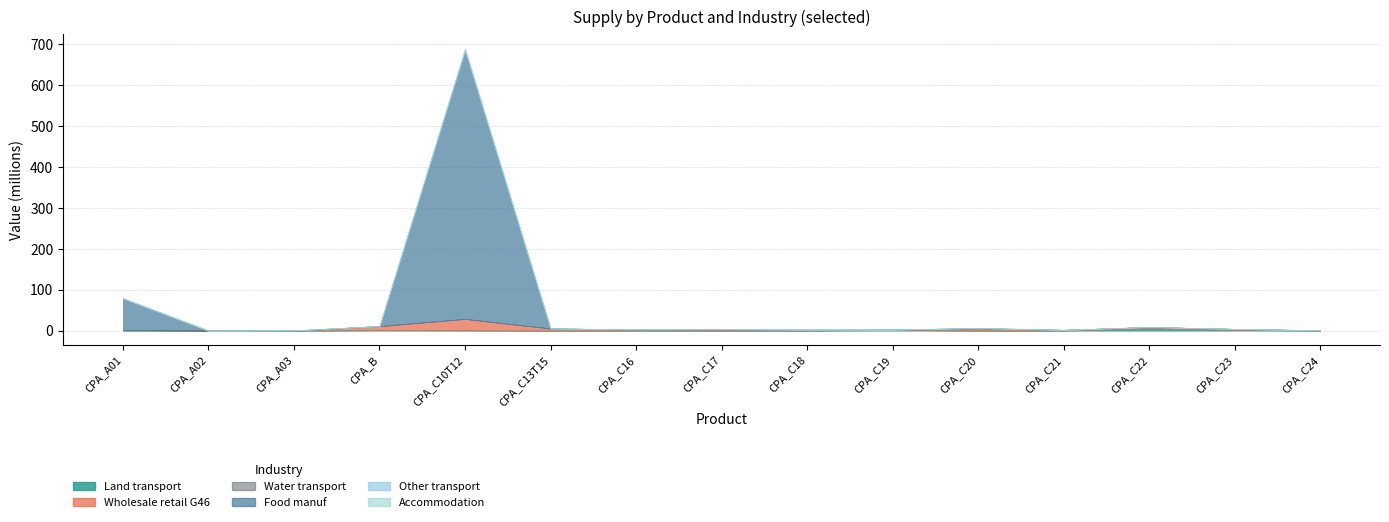

Between CPA_C17 and CPA_C21, which is larger?

CPA_C17